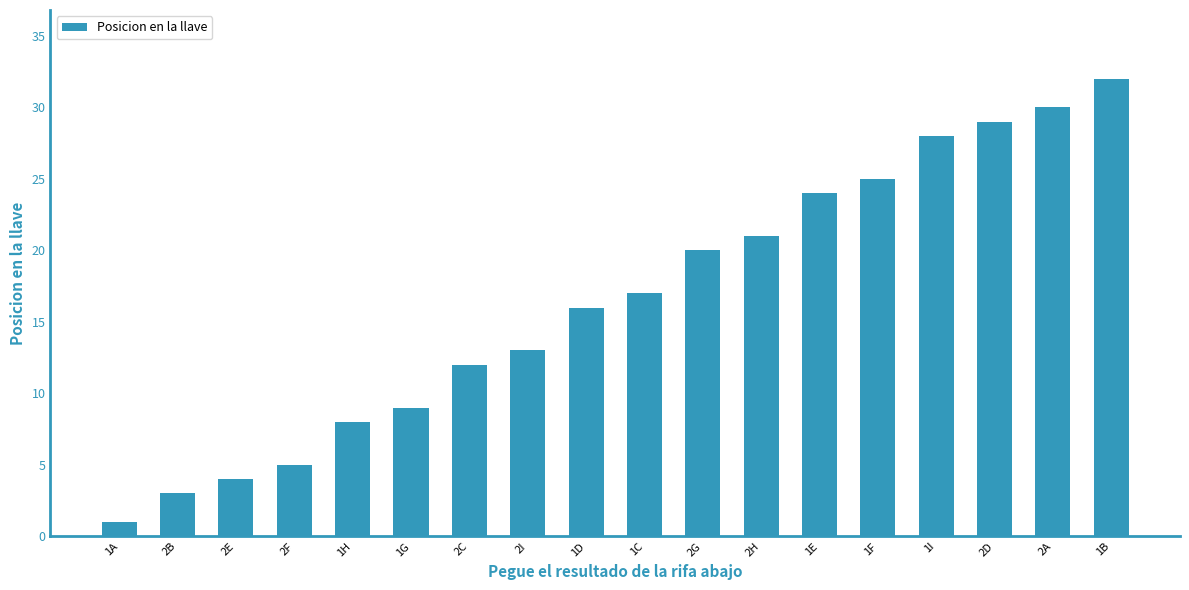

What is the sum of all values?

297